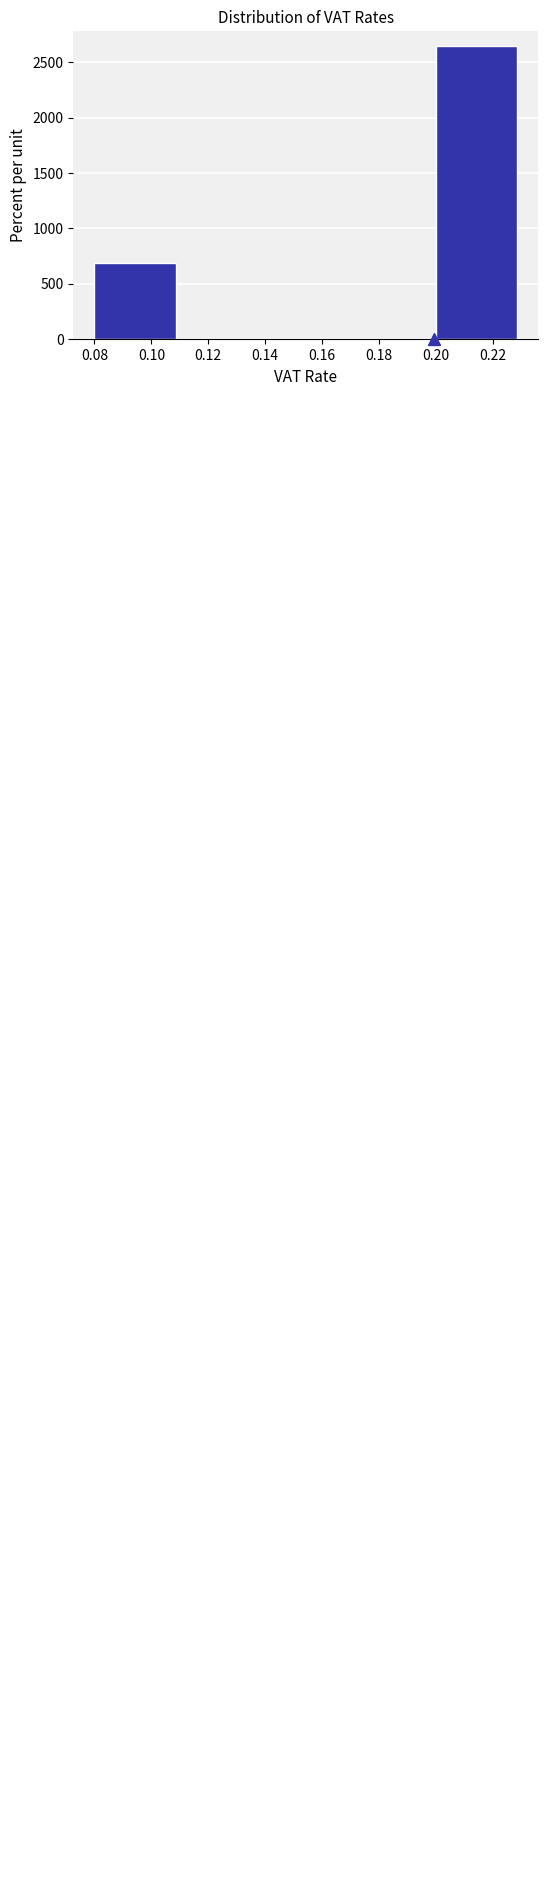

Reading left to right, transcribe this chart: for each bar, give the range it covers on the x-axis and its height. The values are not printed on the chart, so give them approximately, as read against the axis.

0.08 to 0.11: 700
0.11 to 0.14: 0
0.14 to 0.17: 0
0.17 to 0.20: 0
0.20 to 0.23: 2650